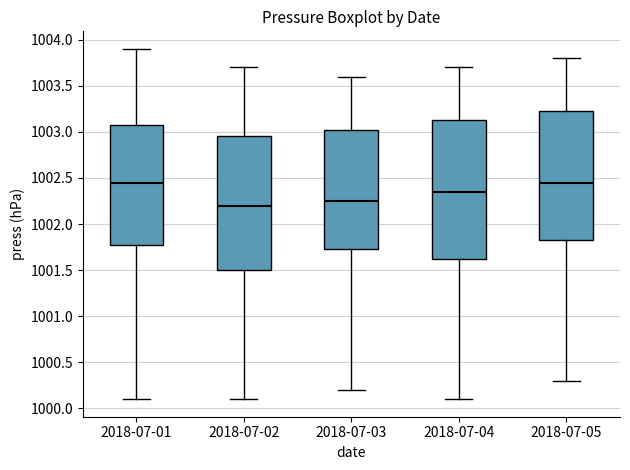

Reading left to right, read every box against the y-axis: the position of its median line, the range the box covers, and the ends of its whiskers. The values are not printed on the chart, so give them approximately, as read against the axis.

2018-07-01: median 1002.45, box 1001.80 to 1003.10, whiskers 1000.10 to 1003.90
2018-07-02: median 1002.20, box 1001.50 to 1002.95, whiskers 1000.10 to 1003.70
2018-07-03: median 1002.25, box 1001.75 to 1003.05, whiskers 1000.20 to 1003.60
2018-07-04: median 1002.35, box 1001.65 to 1003.15, whiskers 1000.10 to 1003.70
2018-07-05: median 1002.45, box 1001.85 to 1003.25, whiskers 1000.30 to 1003.80